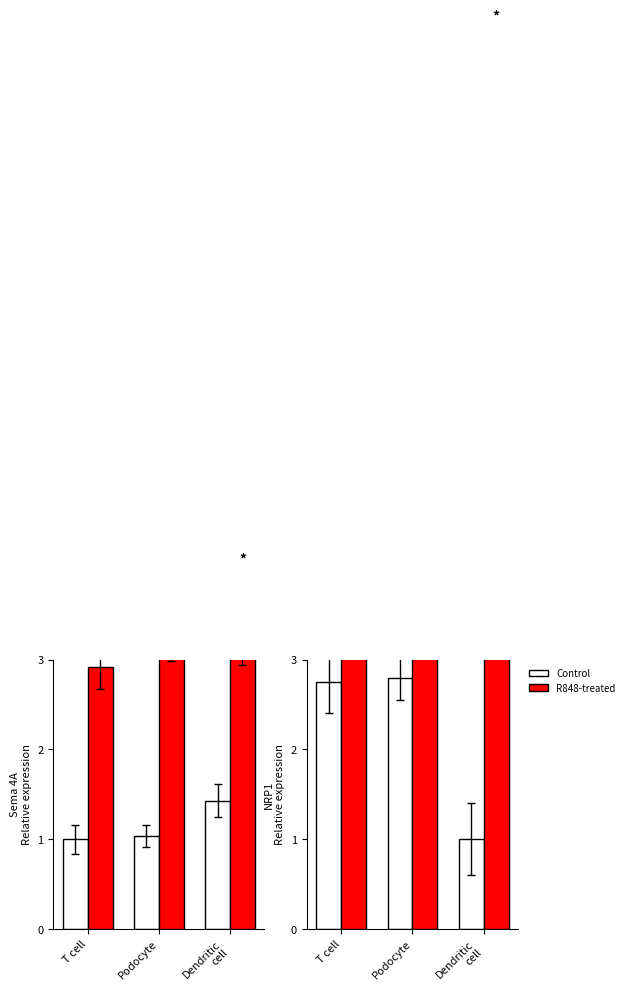

What is the label of the 1st bar from the right?

Dendritic
cell